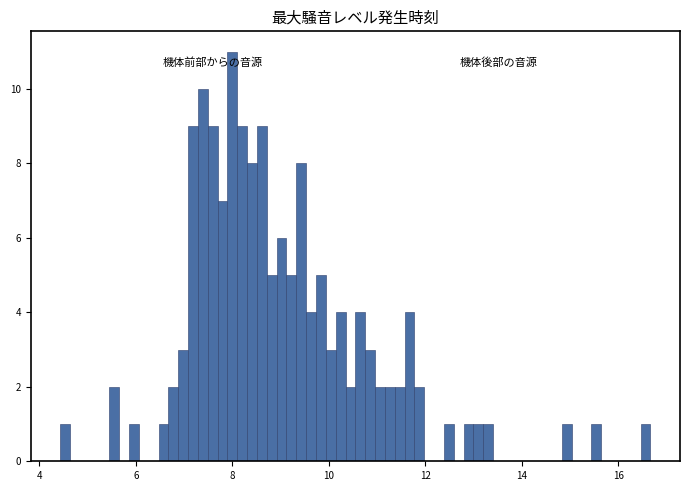

Around what value on the x-axis is the tallest bar? Give the approximate position of its centre, as read against the axis.

8.0